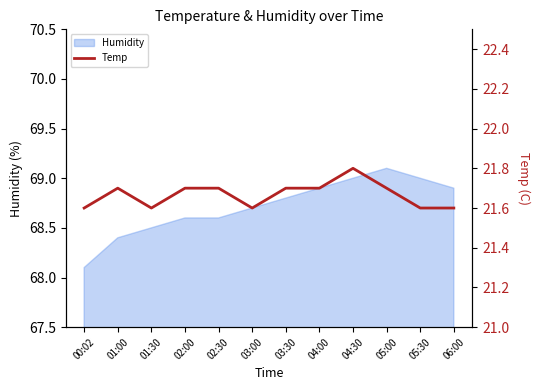

How many interior local peaks (higher than both neighbors) does the data have?

2